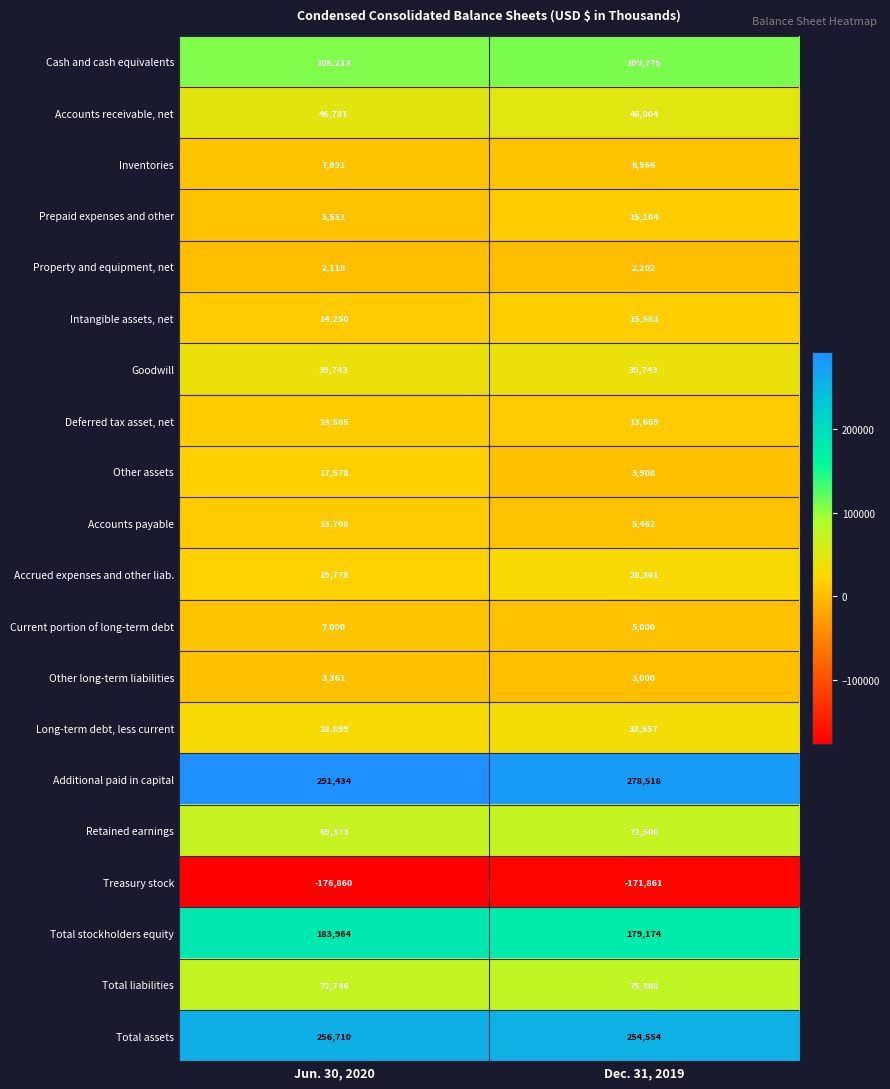

The value of Additional paid in capital at Dec. 31, 2019 is 278518. True or false?

True